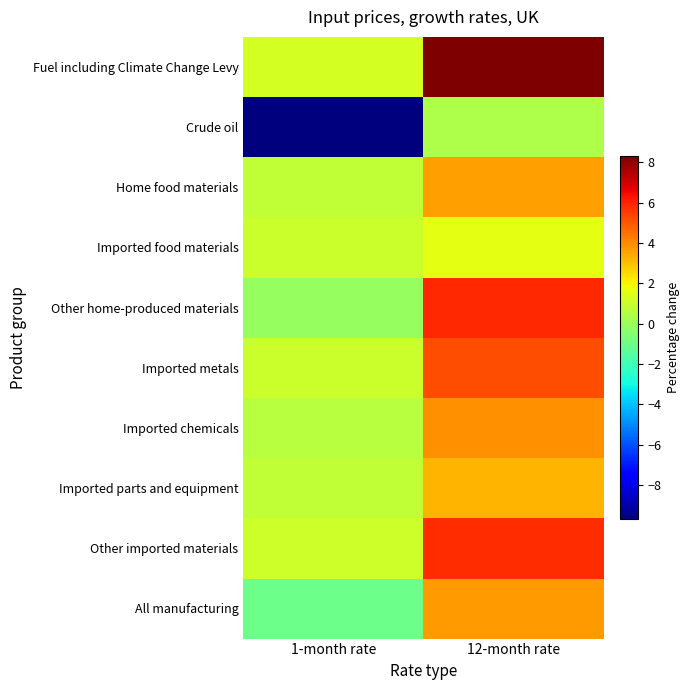

Reading right to left, list all the values displayed in this chart.

Fuel including Climate Change Levy: 12-month rate=8.3	1-month rate=1.2
Crude oil: 12-month rate=0.4	1-month rate=-9.7
Home food materials: 12-month rate=3.6	1-month rate=0.8
Imported food materials: 12-month rate=1.6	1-month rate=1.0
Other home-produced materials: 12-month rate=5.9	1-month rate=-0.1
Imported metals: 12-month rate=5.2	1-month rate=1.0
Imported chemicals: 12-month rate=3.9	1-month rate=0.6
Imported parts and equipment: 12-month rate=3.2	1-month rate=0.8
Other imported materials: 12-month rate=5.8	1-month rate=1.1
All manufacturing: 12-month rate=3.7	1-month rate=-1.0